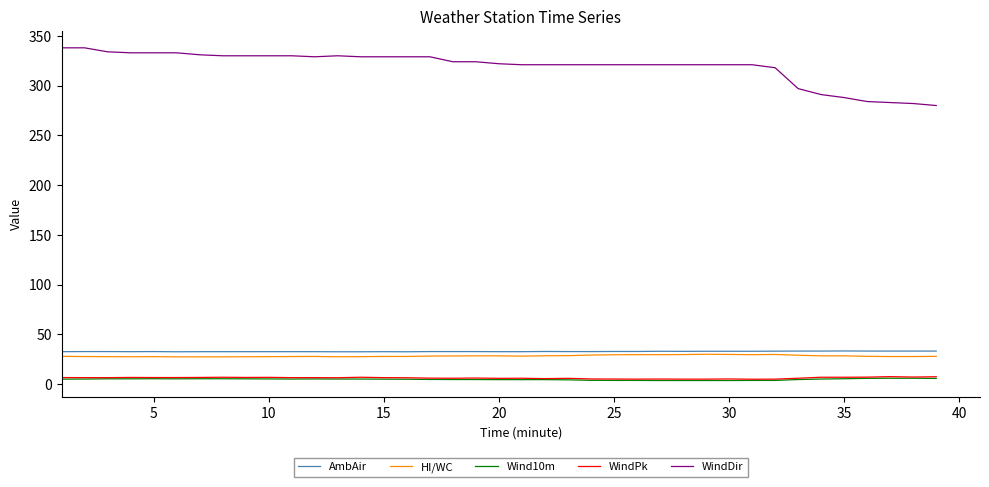

What is the minimum value for HI/WC?

27.4